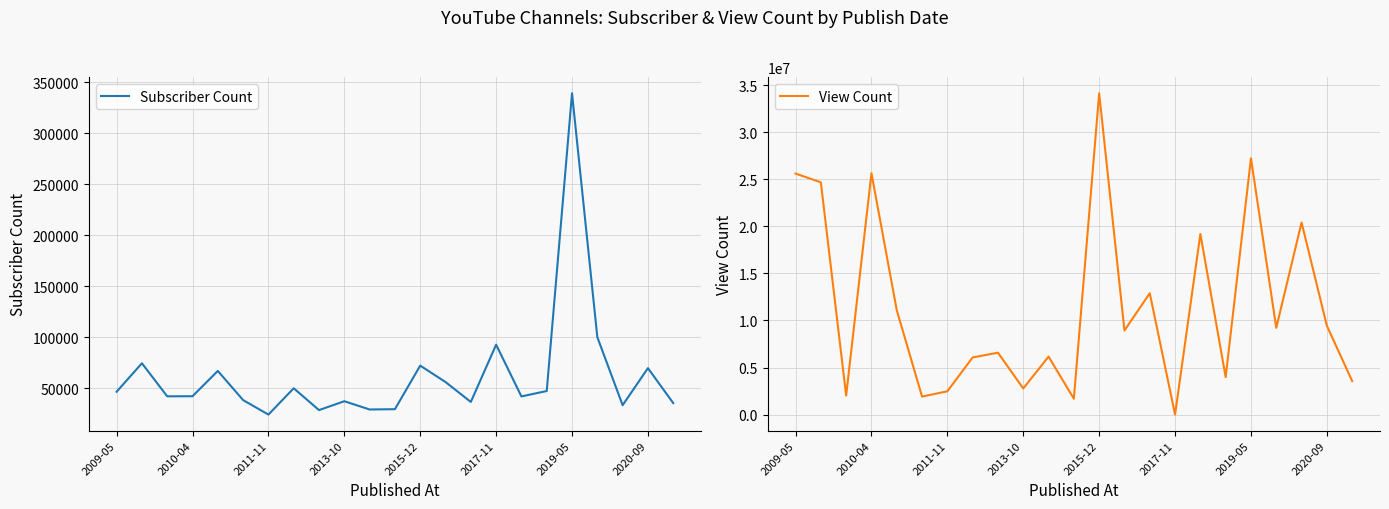

What is the lowest value of the Subscriber Count series?

24100